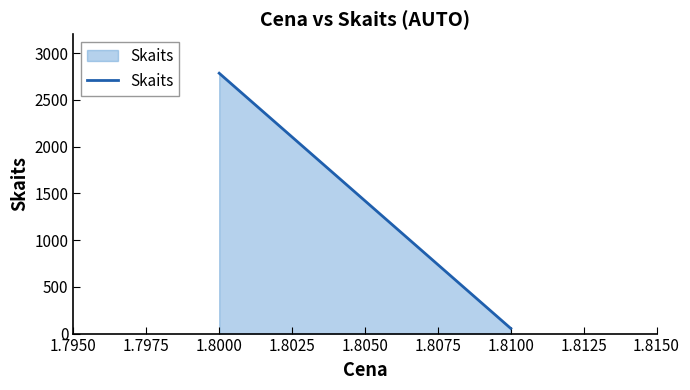

How many values are below 2785?

1